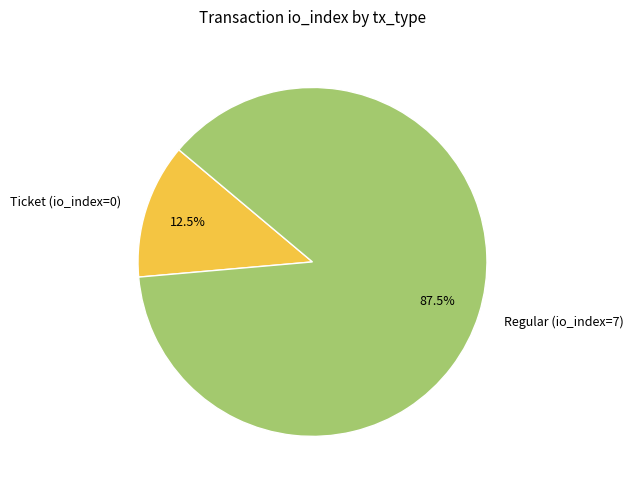

Rank the categories by value from lowest to highest.

Ticket (io_index=0), Regular (io_index=7)